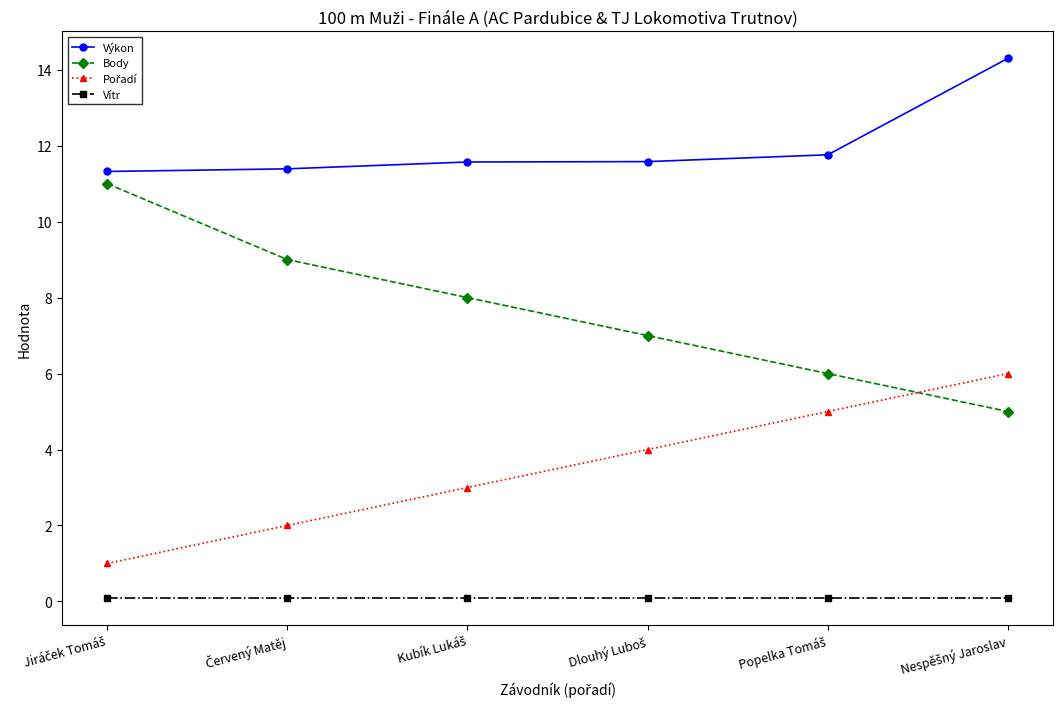

True or false: Body and Vítr intersect in this chart.

False